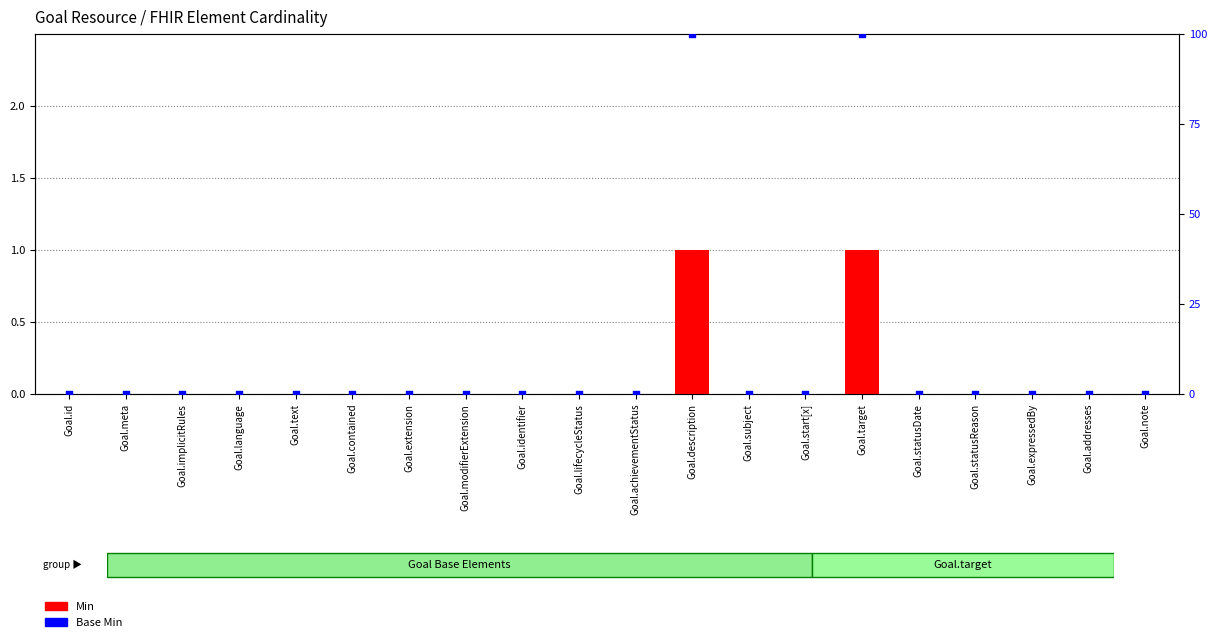

Which series has the largest total across all categories?

Base Min